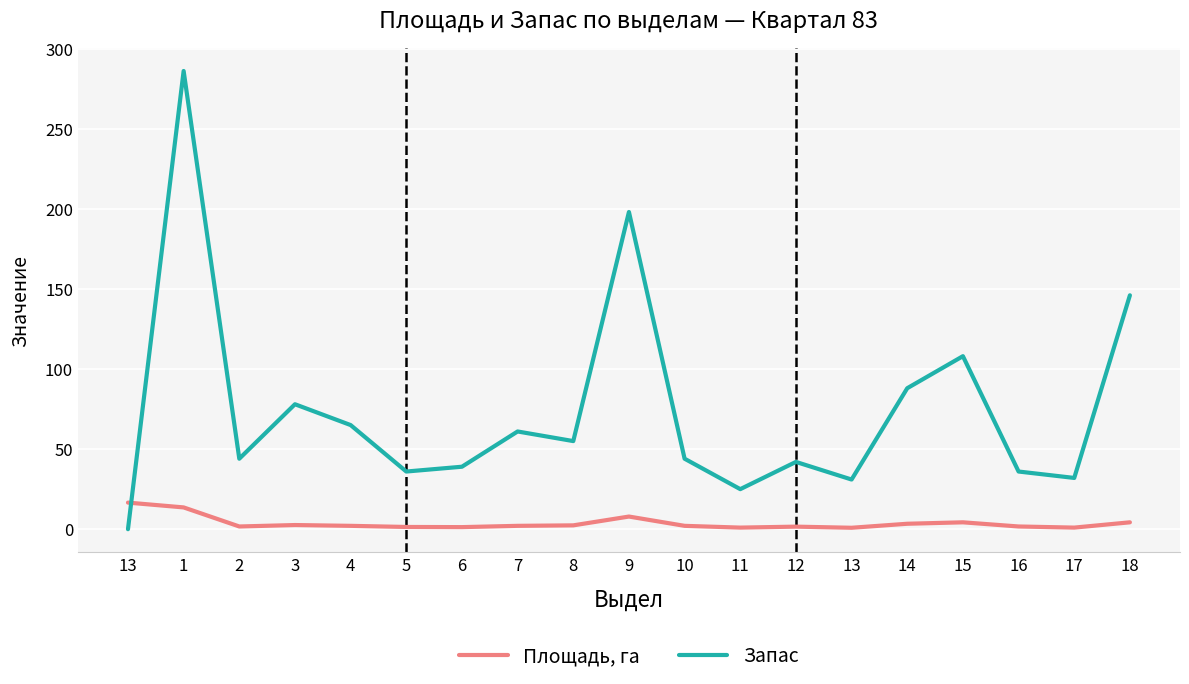

What are all the series names shown in the legend?

Площадь, га, Запас